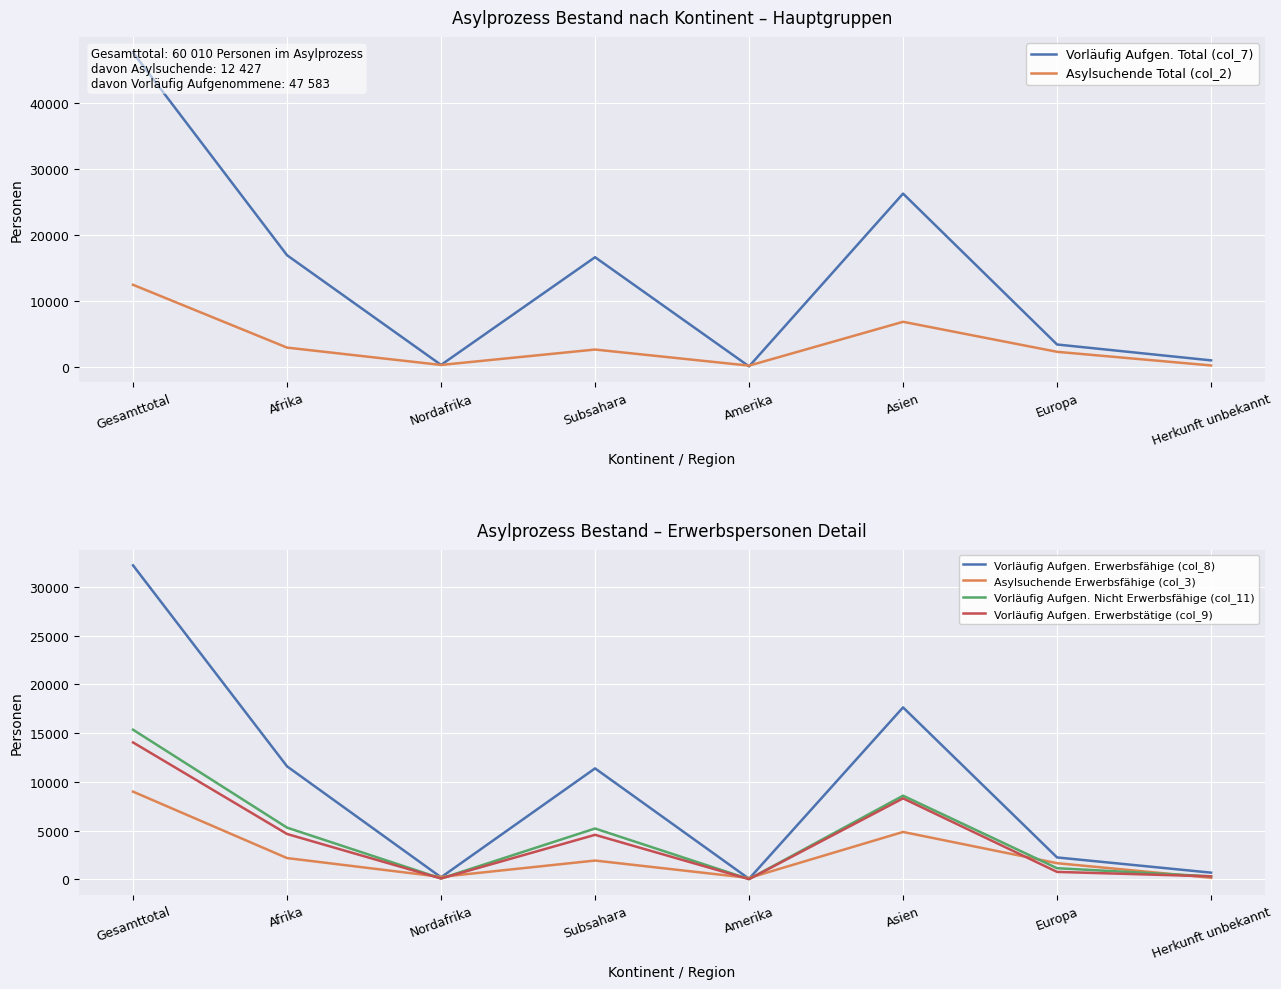

What are all the series names shown in the legend?

Vorläufig Aufgen. Total (col_7), Asylsuchende Total (col_2), Vorläufig Aufgen. Erwerbsfähige (col_8), Asylsuchende Erwerbsfähige (col_3), Vorläufig Aufgen. Nicht Erwerbsfähige (col_11), Vorläufig Aufgen. Erwerbstätige (col_9)